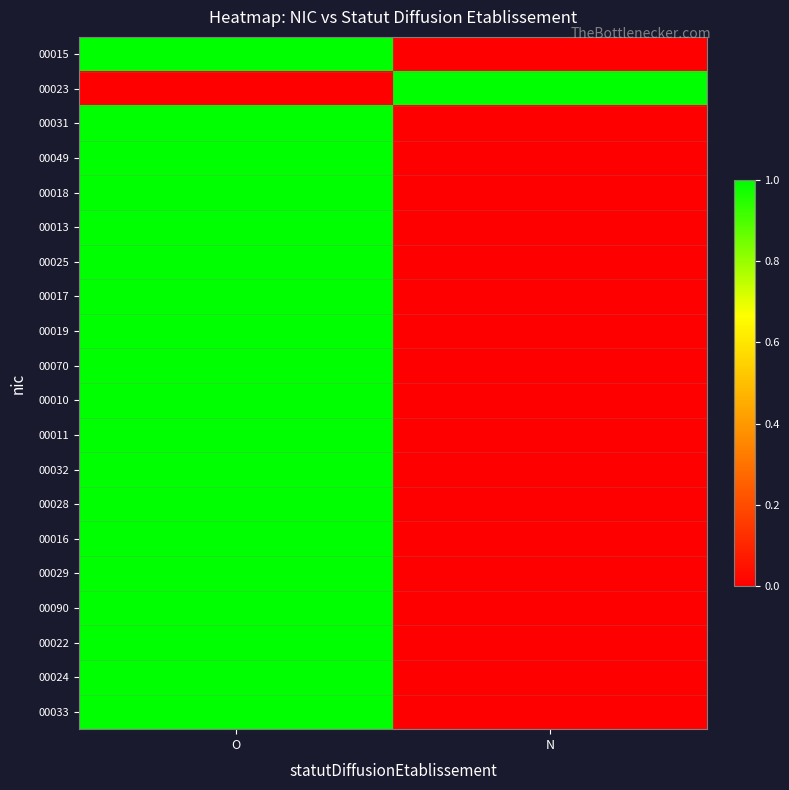

What is the total value across all series at N?

1